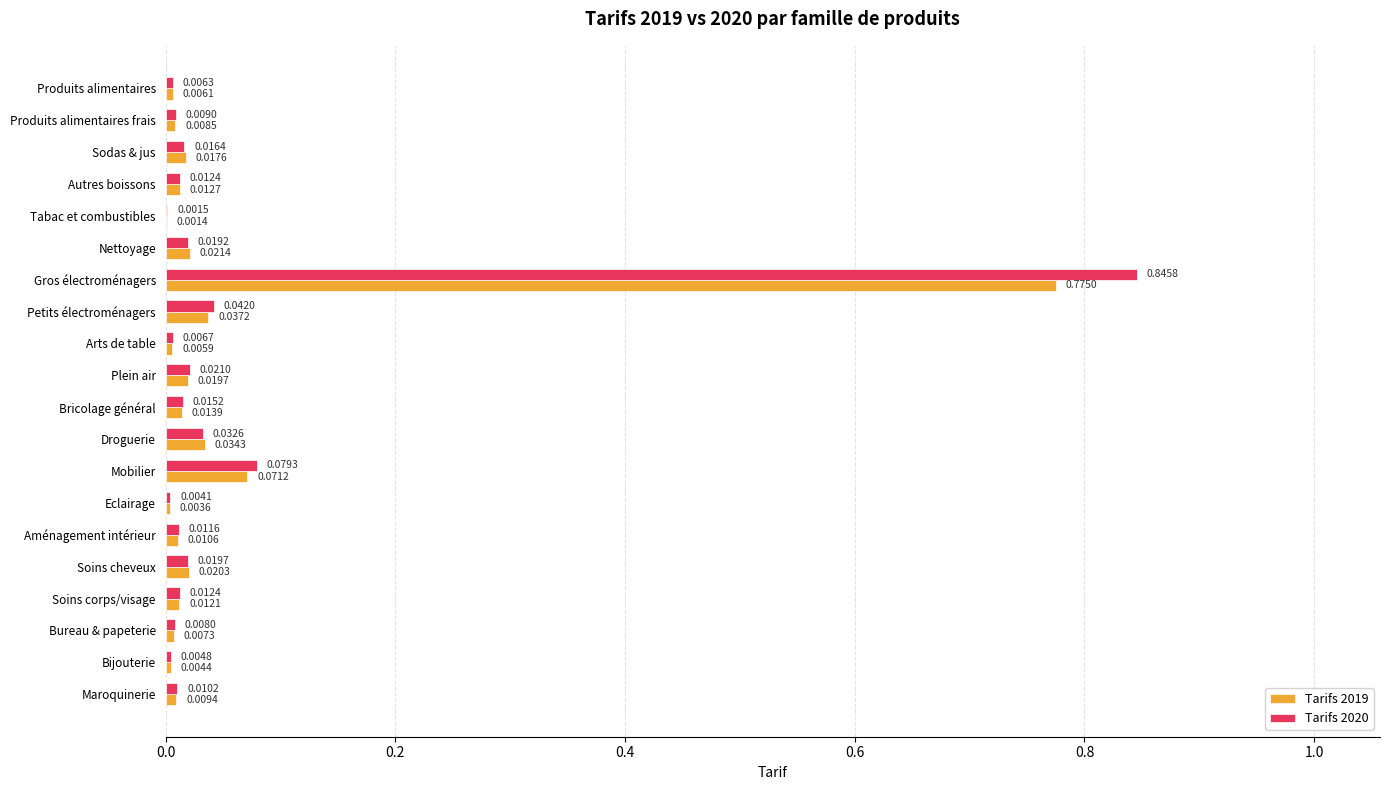

Is the value of Tarifs 2020 at Produits alimentaires greater than the value of Tarifs 2019 at Gros électroménagers?

No